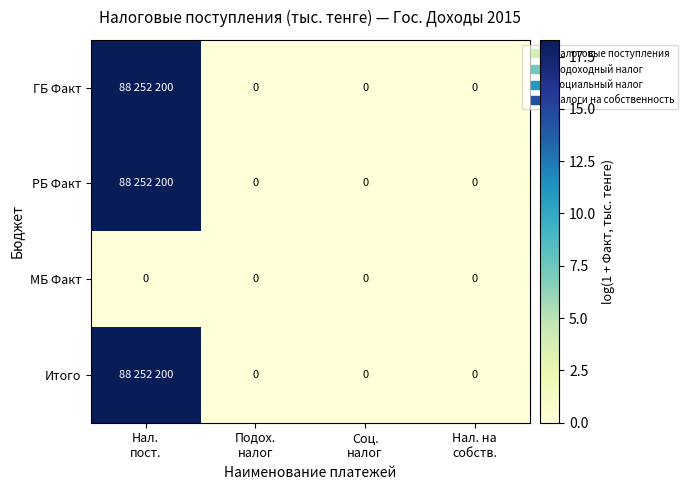

Which has a higher value, Нал.
пост. or Нал. на
собств.?

Нал.
пост.